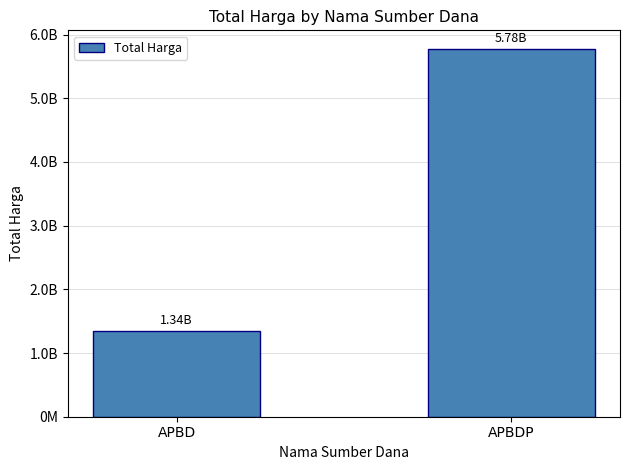

At which category does the chart reach its peak across all series?

APBDP